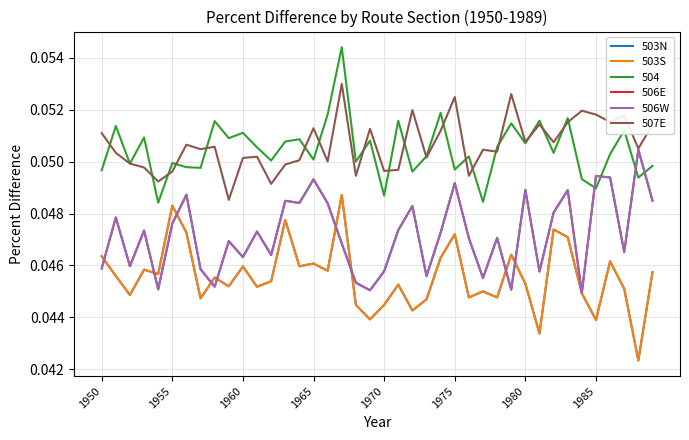

What is the value of the 507E point at the 34th from the left?

0.1